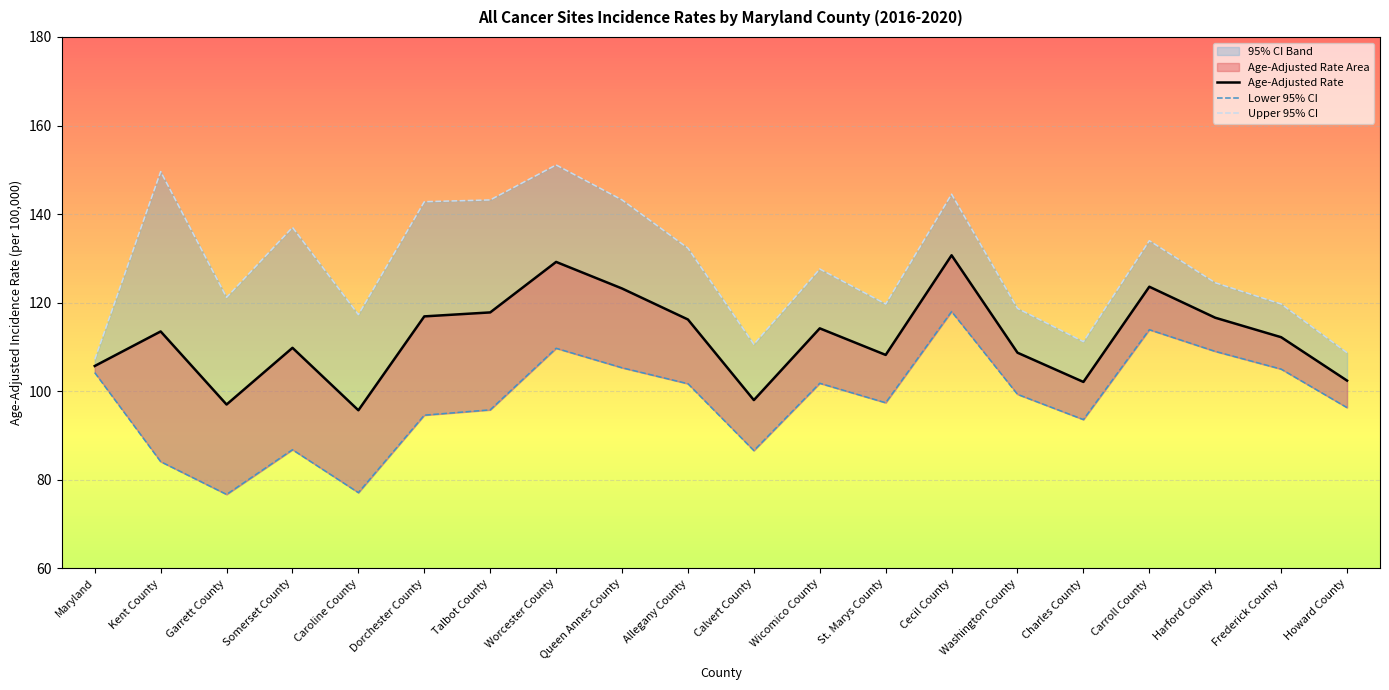

Between Kent County and Dorchester County, which series saw the biggest shift?

Lower 95% CI